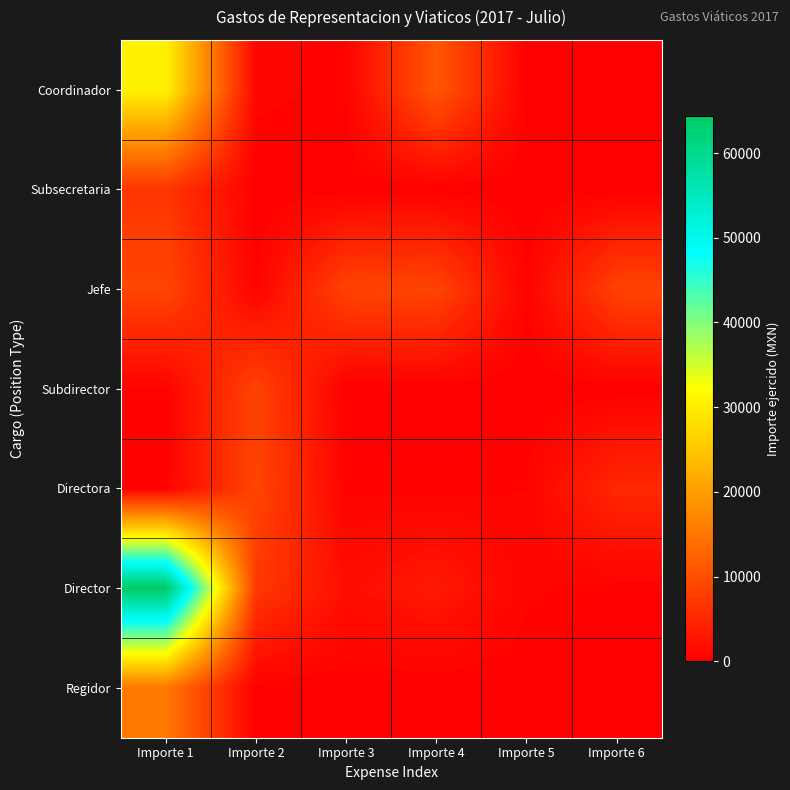

At how many categories does at least one series exceed 4766?

5